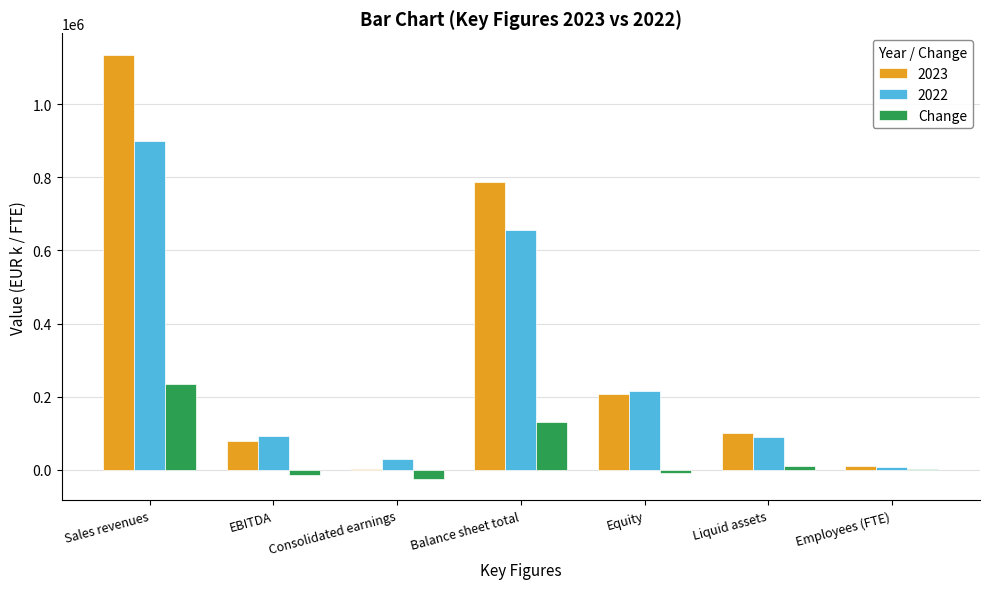

Does the chart contain stacked bars?

No